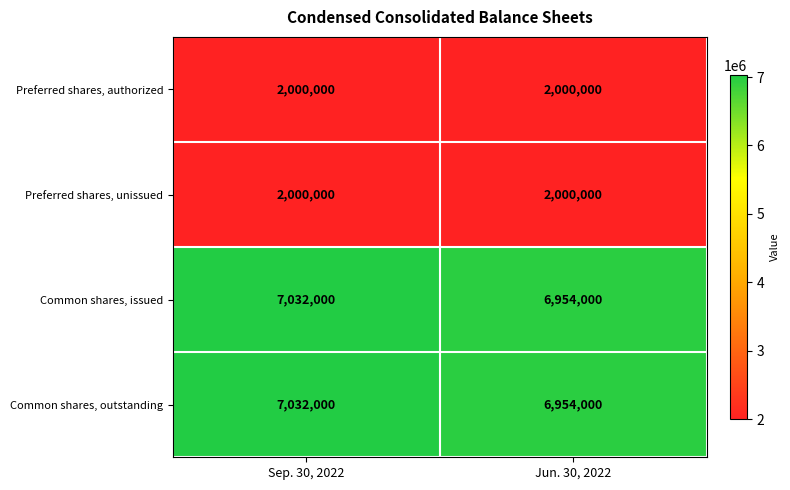

Which category has the highest value across all series?

Sep. 30, 2022